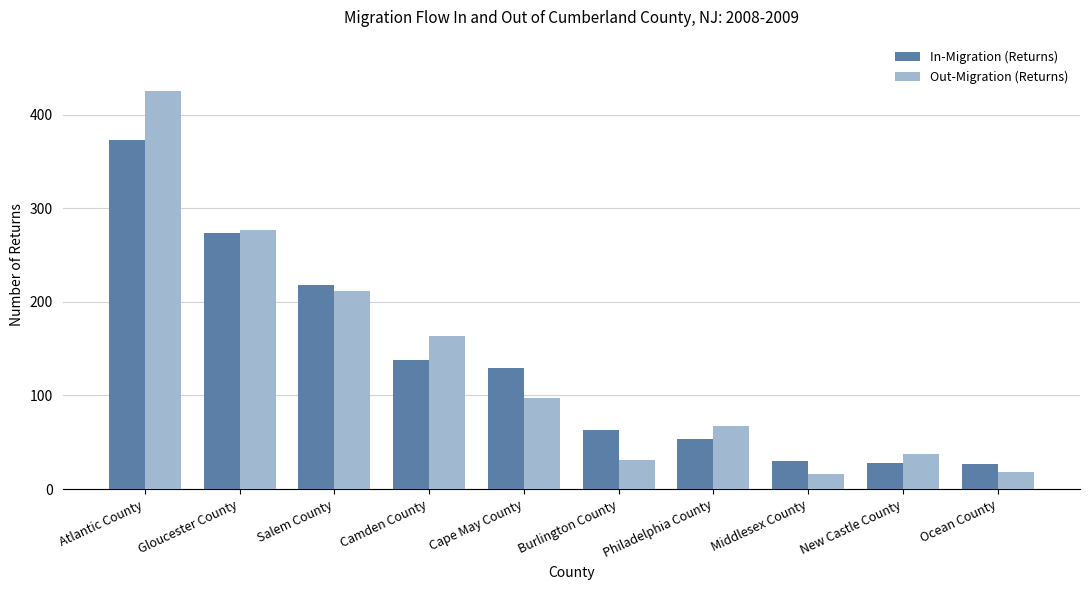

What is the spread (max minus min) of values at Middlesex County?

14